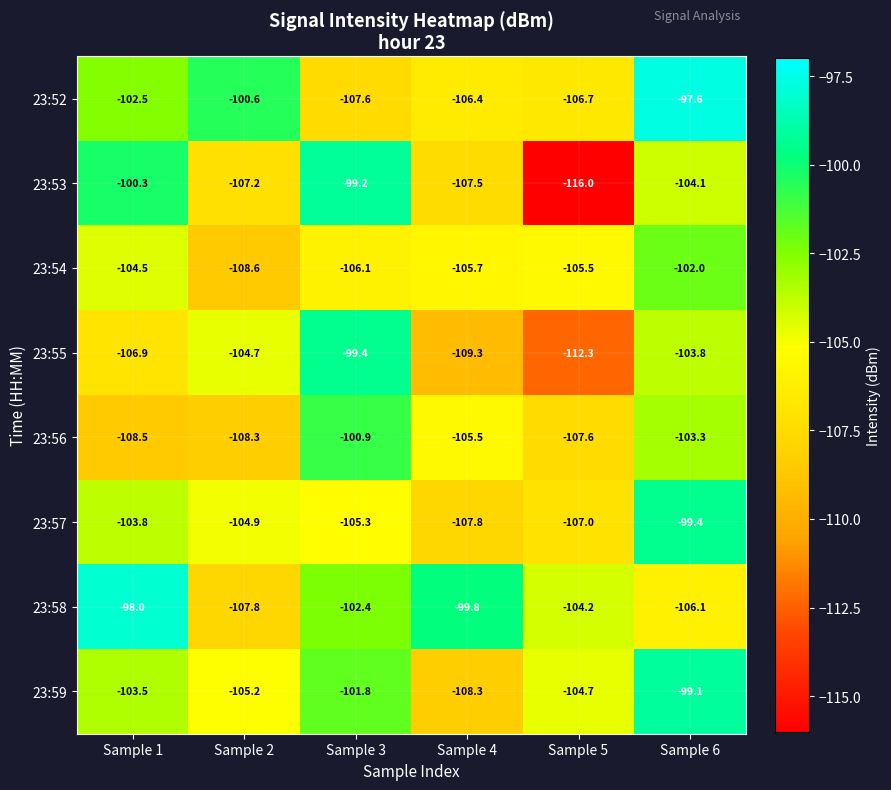

At which label does 23:57 reach its minimum?

Sample 4